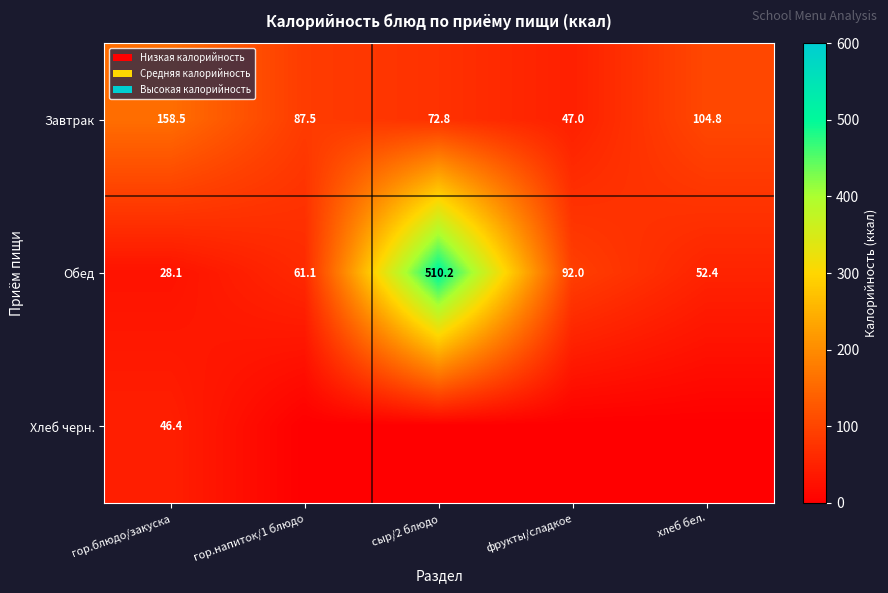

Read the Завтрак value at хлеб бел..

104.8